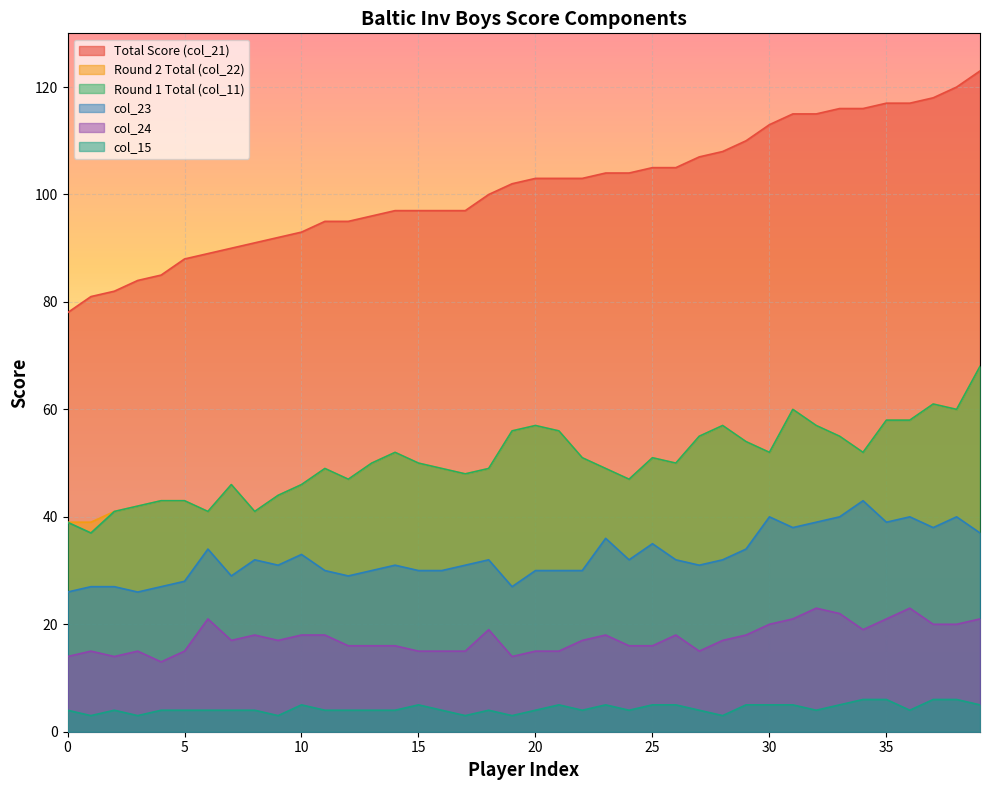

True or false: col_23 and Round 1 Total (col_11) intersect in this chart.

False